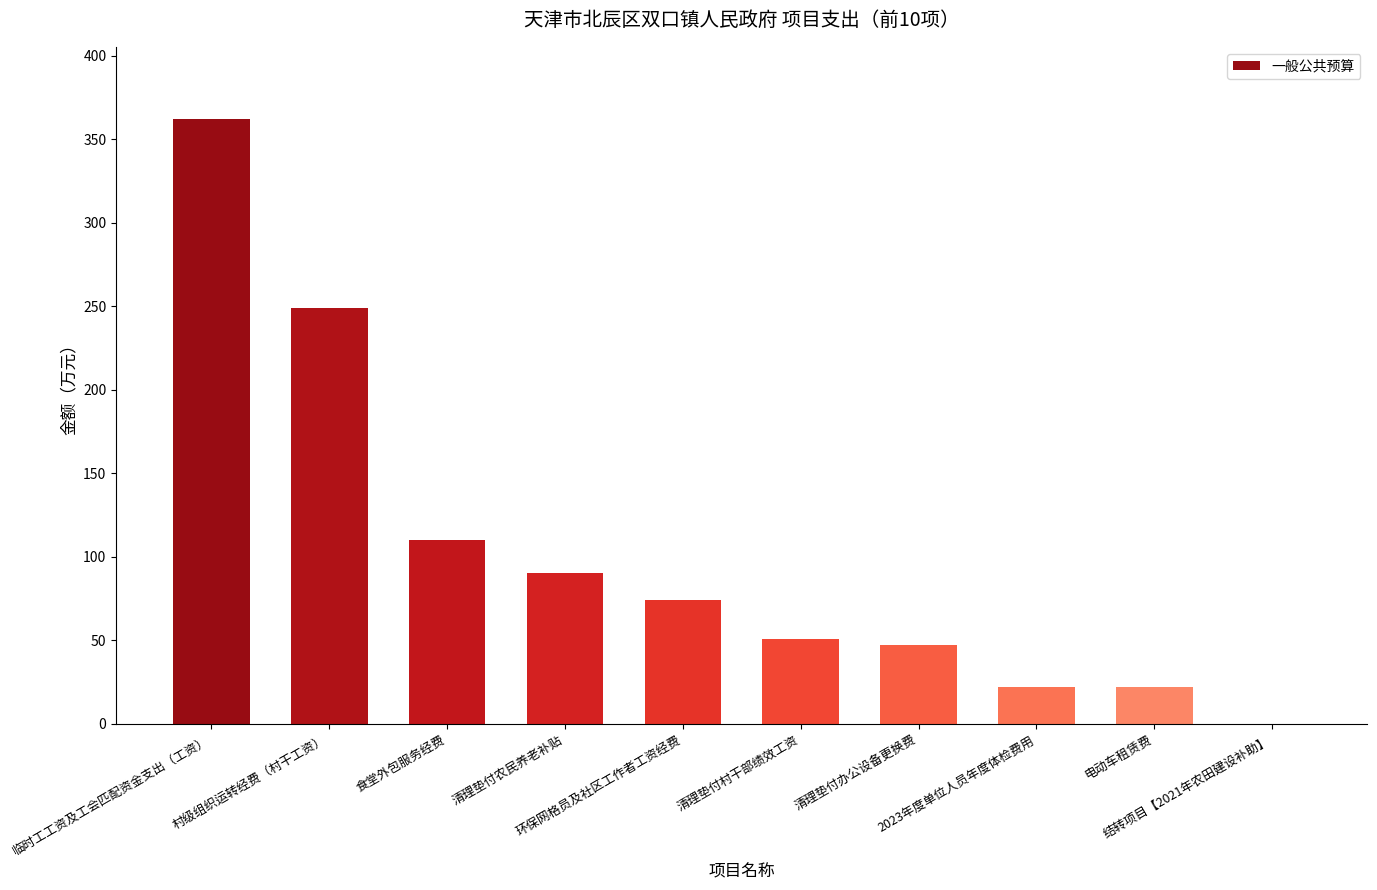

How many categories are shown in the chart?

10